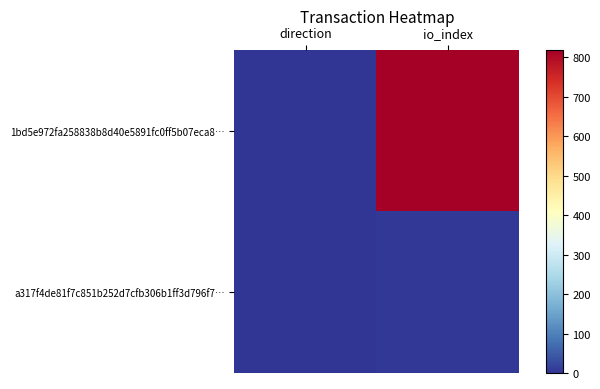

At which category does the chart reach its peak across all series?

io_index